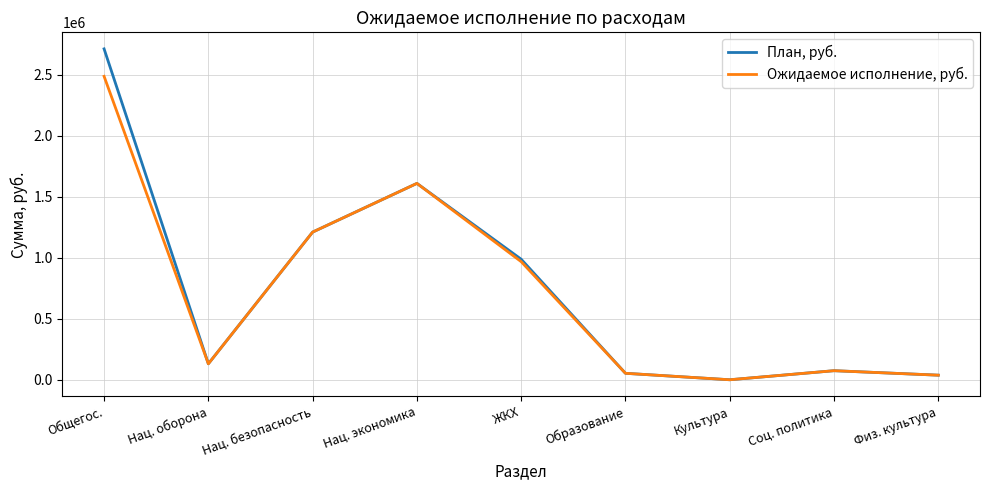

Reading right to left, list all the values displayed in this chart.

План, руб.: 38250.0	75000.0	704.0	53680.3	988510.4	1610000.0	1210906.0	131597.5	2712433.0
Ожидаемое исполнение, руб.: 38250.0	75000.0	704.0	53680.3	968510.4	1610000.0	1210906.0	131597.5	2487433.0